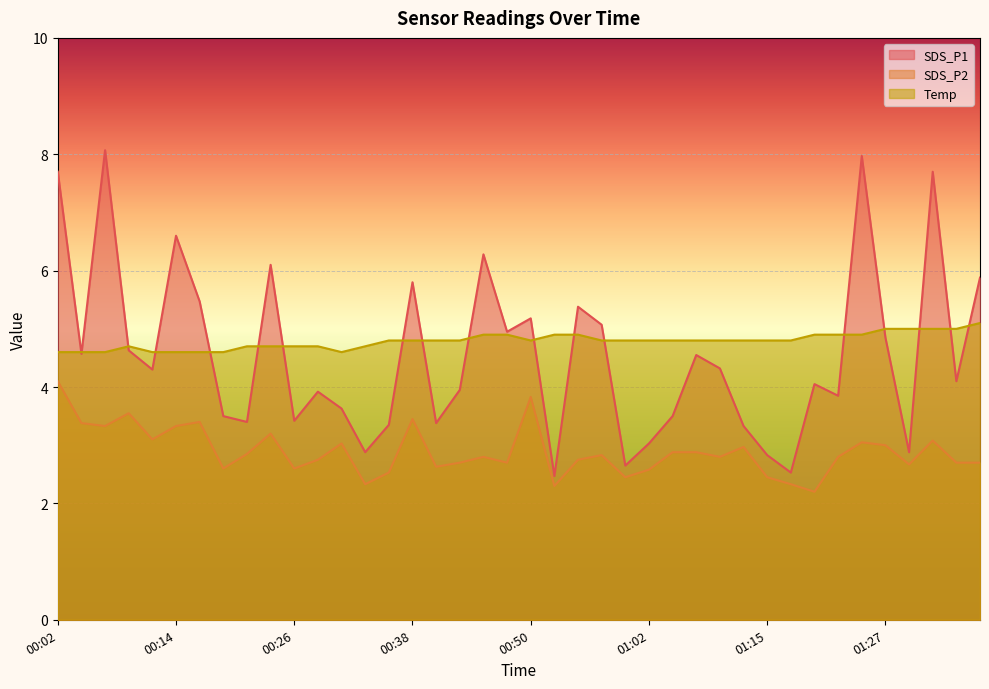

What is the sum of the SDS_P1 values at 00:33 and 00:09?

7.5